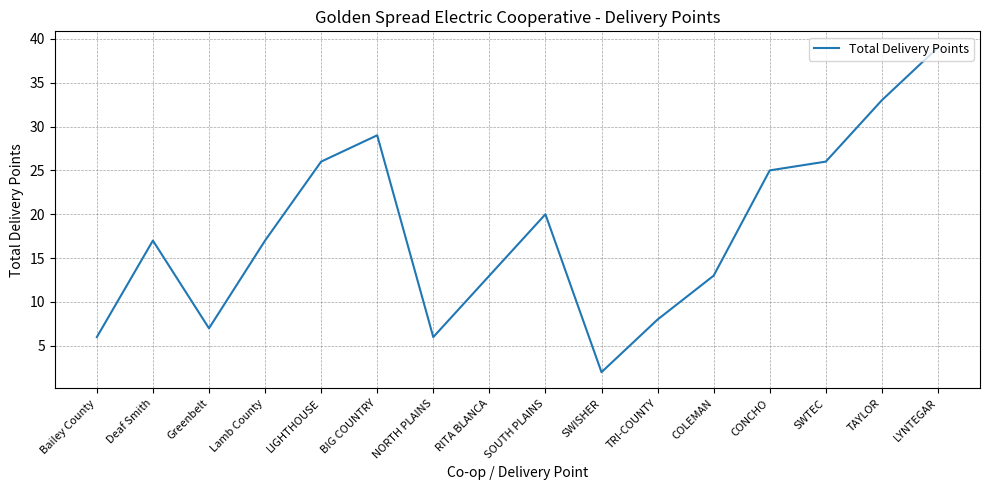

At which category does the chart reach its peak across all series?

LYNTEGAR